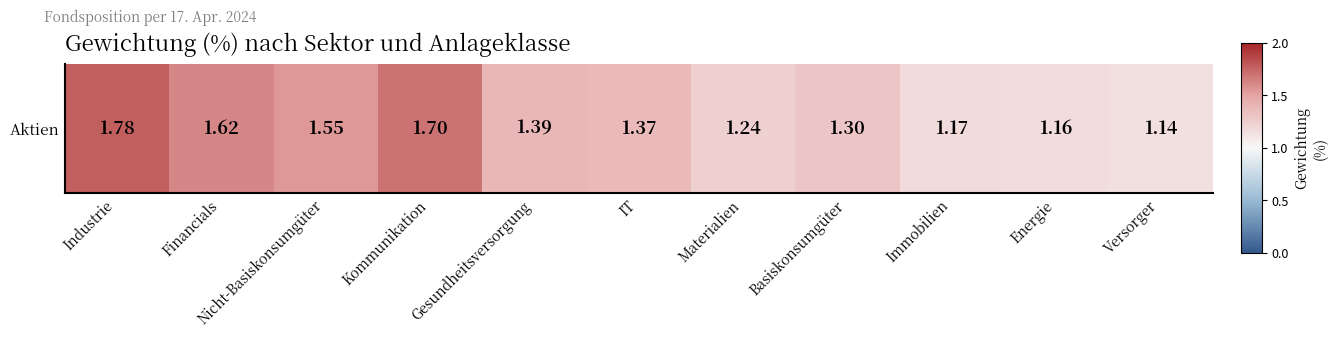

What is the difference between the maximum and minimum values?

0.6